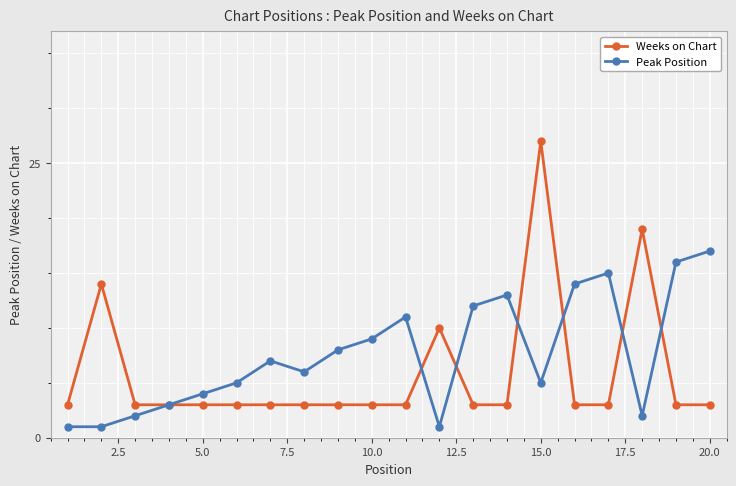

List the series in order of their overall mean, highest first.

Peak Position, Weeks on Chart